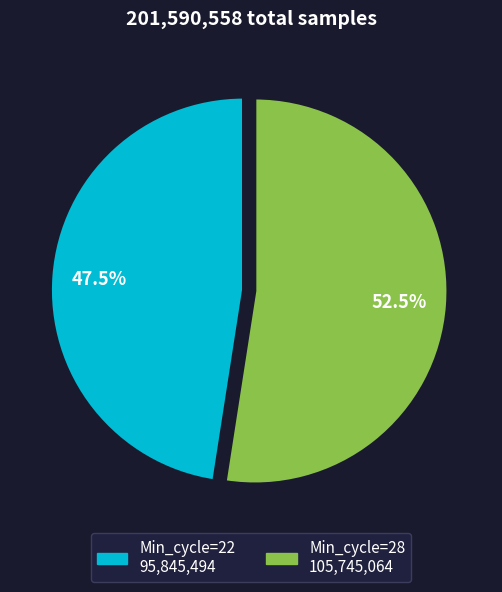

Does any single category account for the majority?

Yes